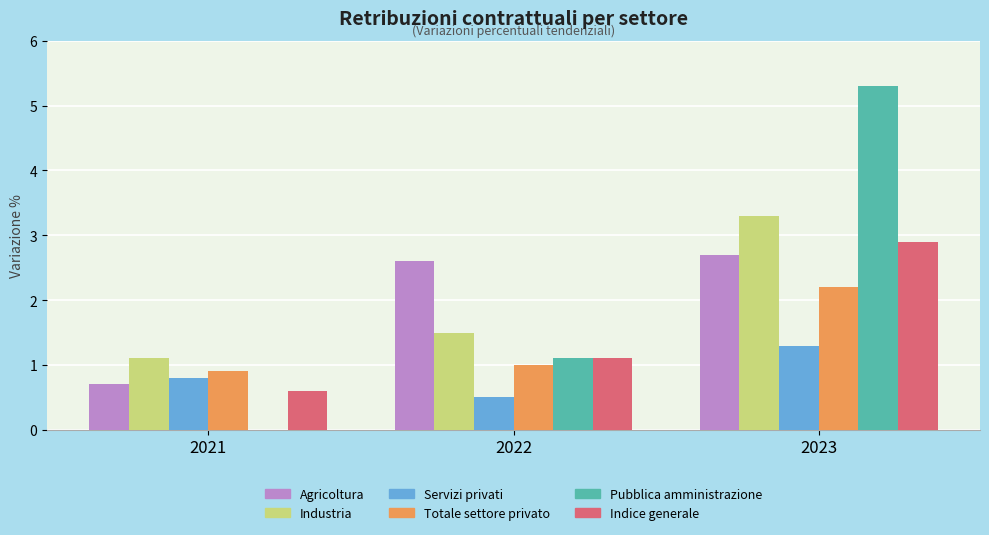

At which label is Indice generale closest to 1?

2022